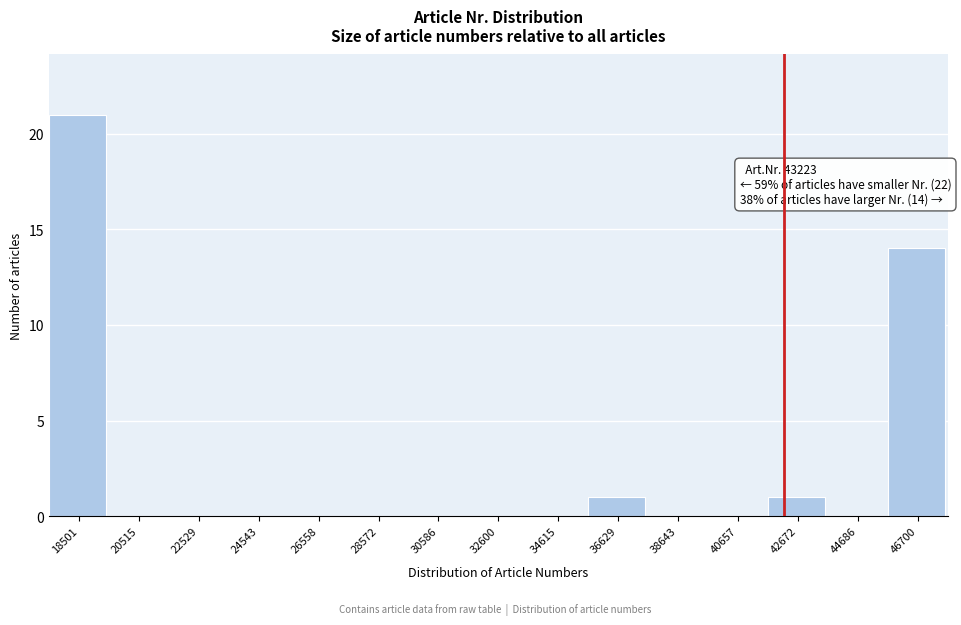

Reading left to right, list all the values displayed in this chart.

18501=21	20515=0	22529=0	24543=0	26558=0	28572=0	30586=0	32600=0	34615=0	36629=1	38643=0	40657=0	42672=1	44686=0	46700=14